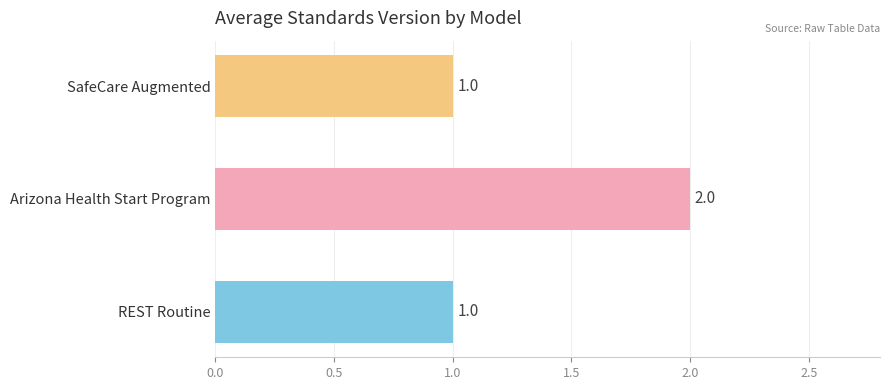

What is the change in value from REST Routine to Arizona Health Start Program?

+1